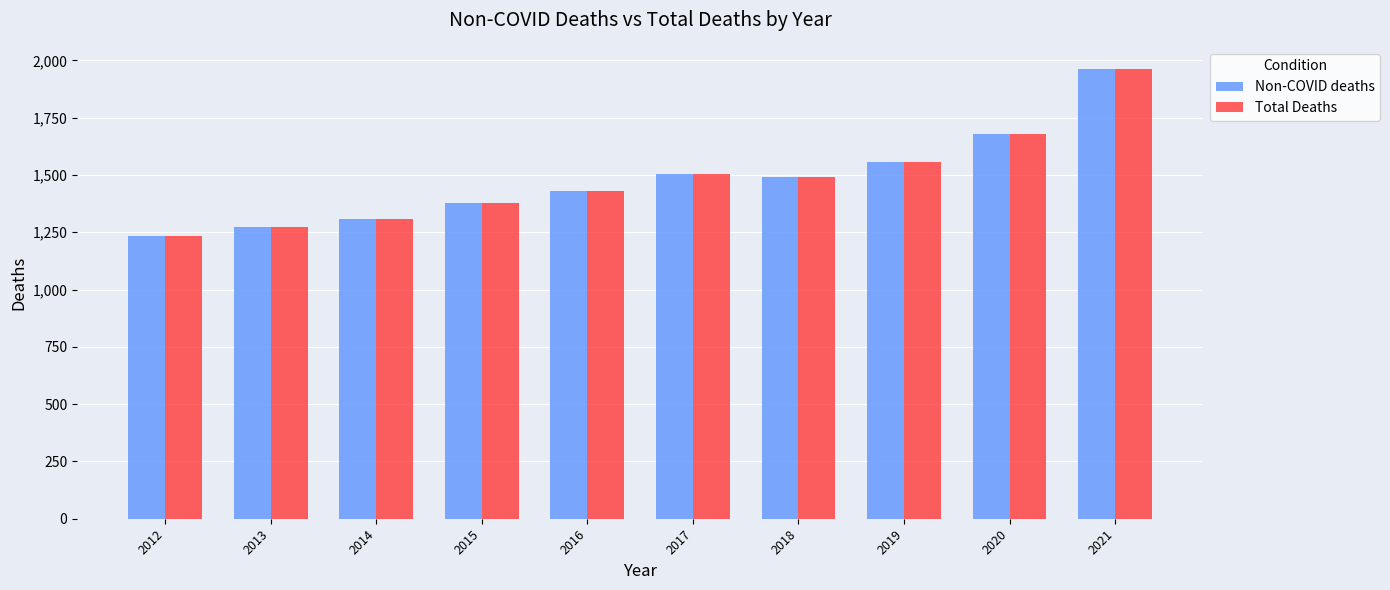

At which category does the chart reach its minimum across all series?

2012